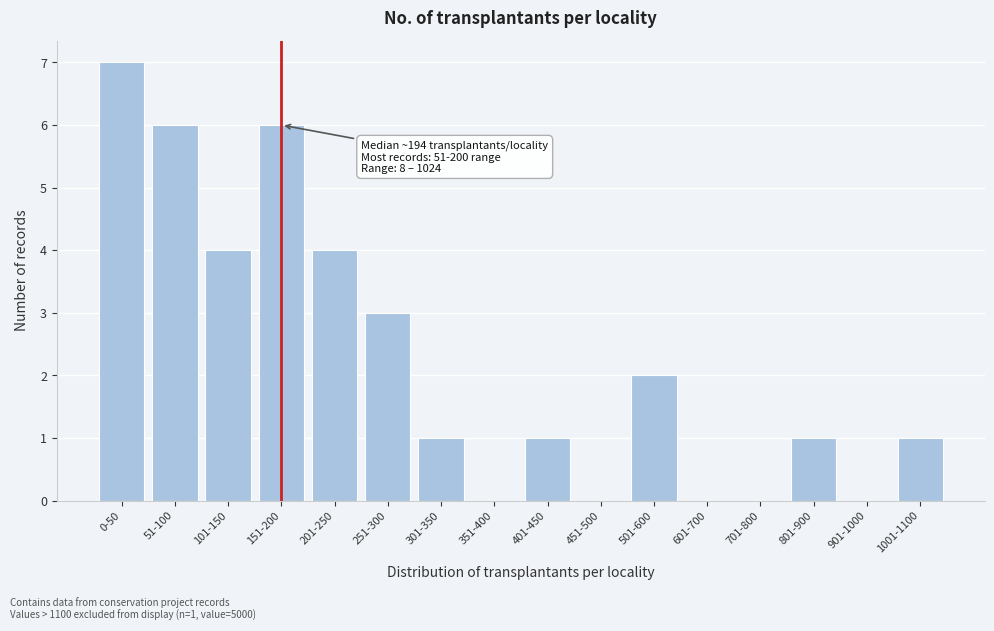

Reading left to right, list all the values displayed in this chart.

0-50=7	51-100=6	101-150=4	151-200=6	201-250=4	251-300=3	301-350=1	351-400=0	401-450=1	451-500=0	501-600=2	601-700=0	701-800=0	801-900=1	901-1000=0	1001-1100=1